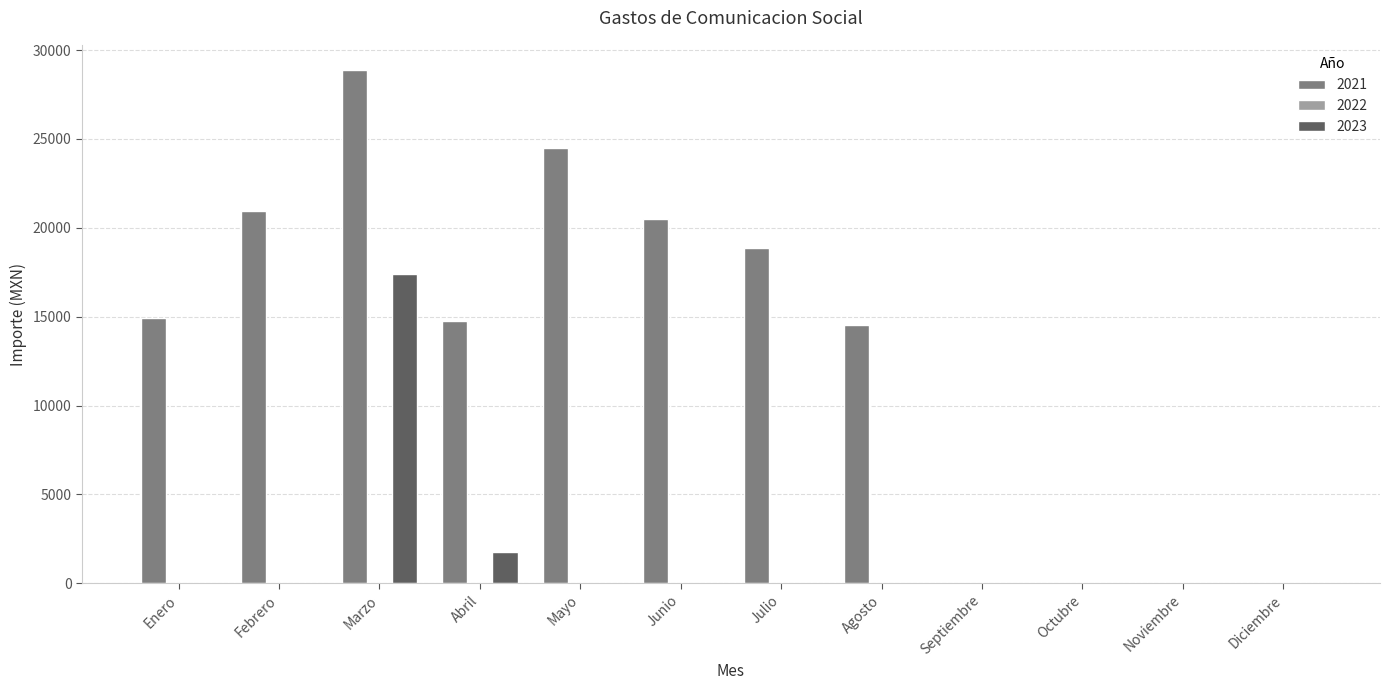

Are the bars grouped side by side (vs. stacked)?

Yes